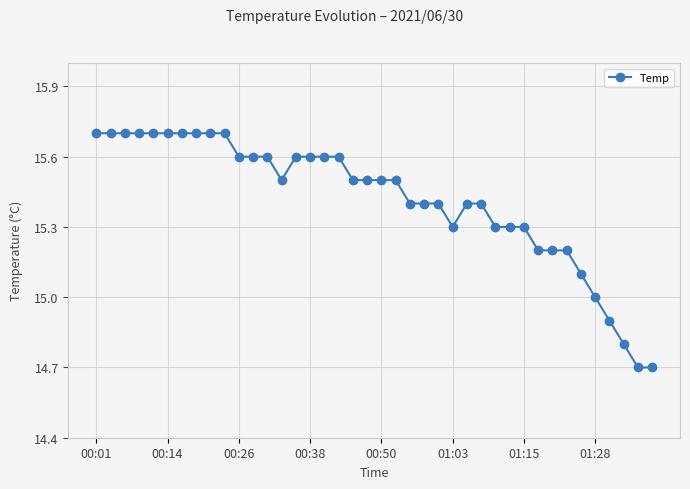

What is the difference between the second highest and second lowest values?

1.0